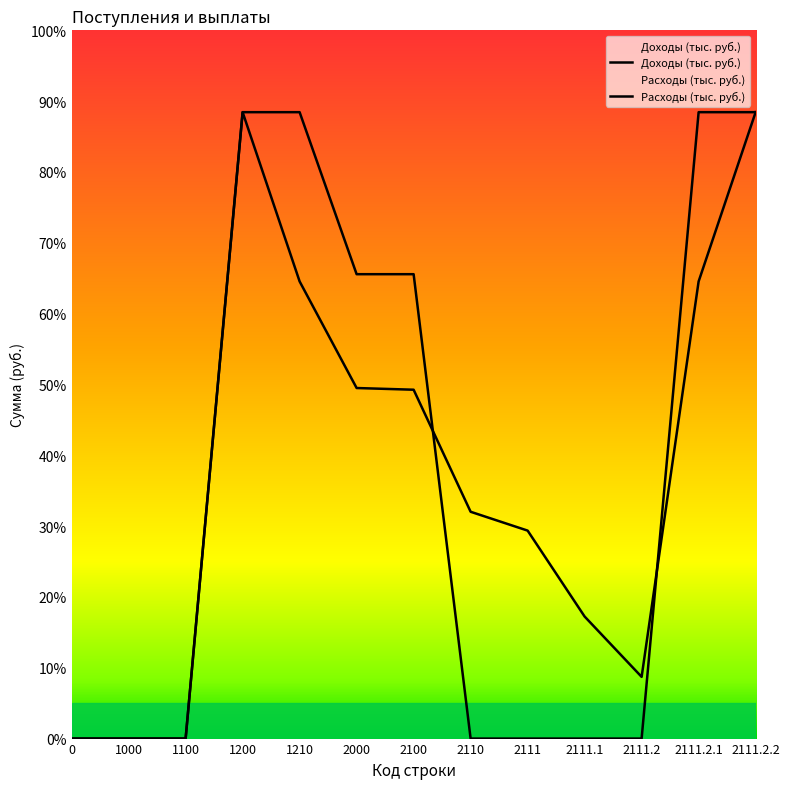

Where do Доходы (тыс. руб.) and Расходы (тыс. руб.) first cross each other?

2100 and 2110